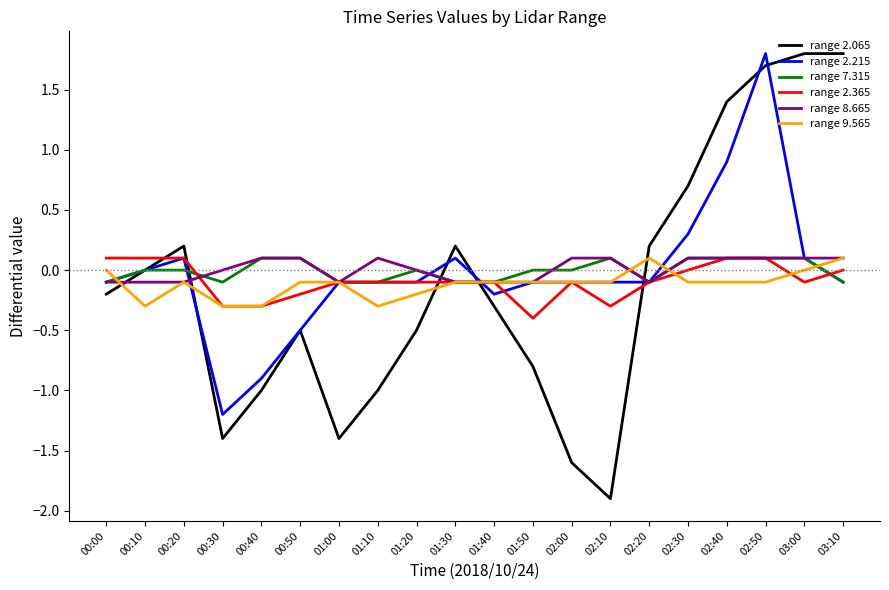

What is the maximum value for range 2.365?

0.1